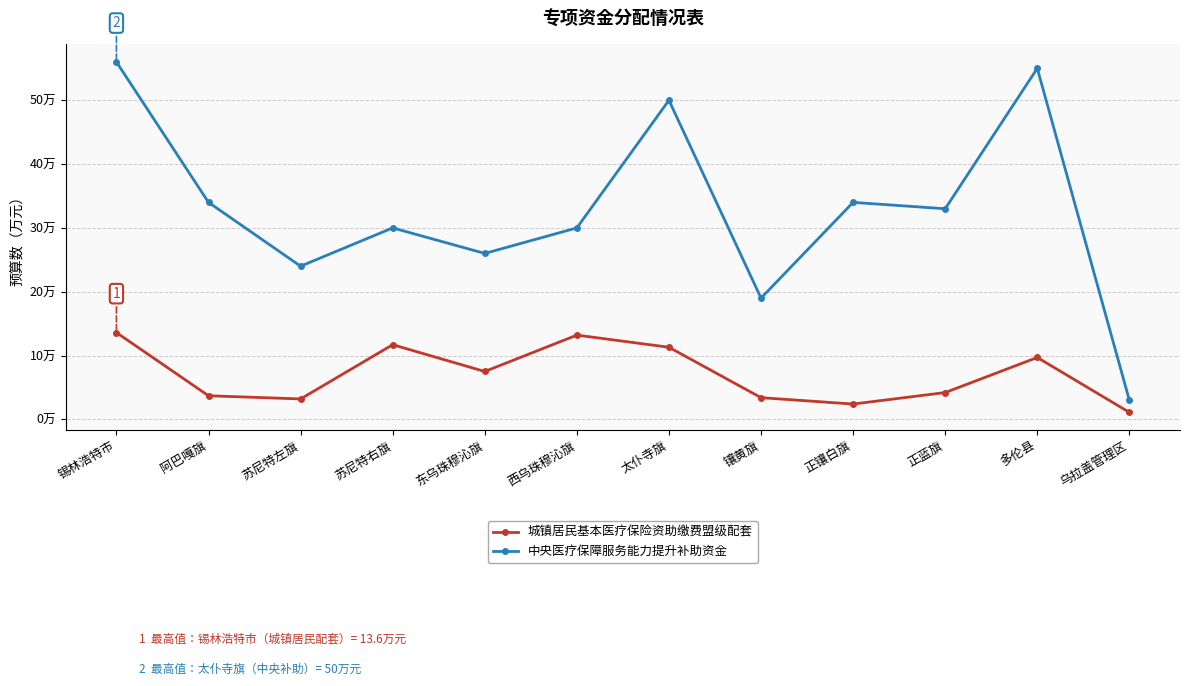

What are all the series names shown in the legend?

城镇居民基本医疗保险资助缴费盟级配套, 中央医疗保障服务能力提升补助资金